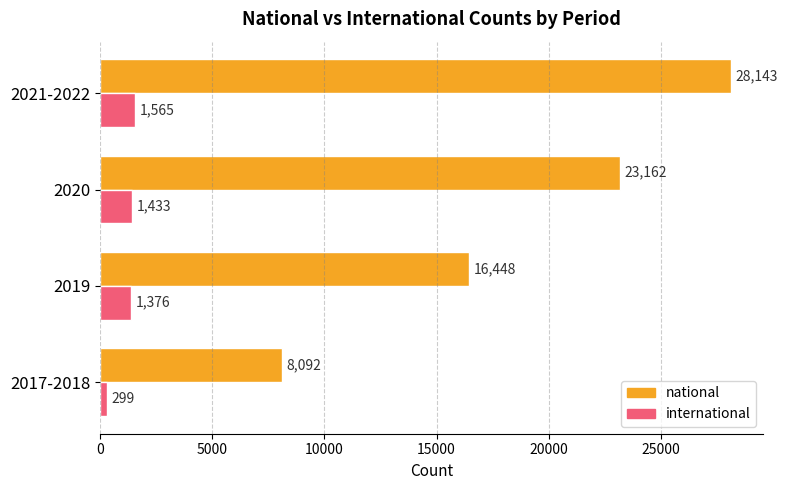

At which category does the chart reach its minimum across all series?

2017-2018